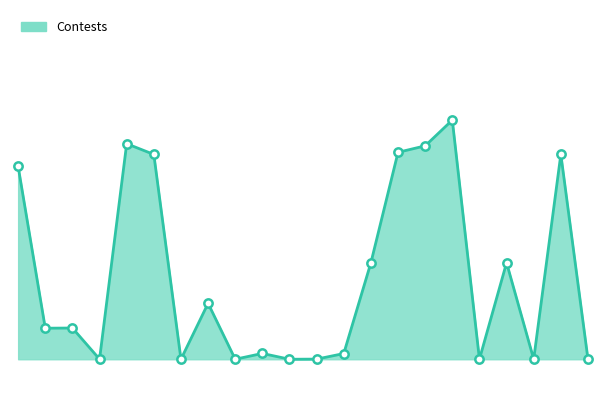

What is the average value?

408906